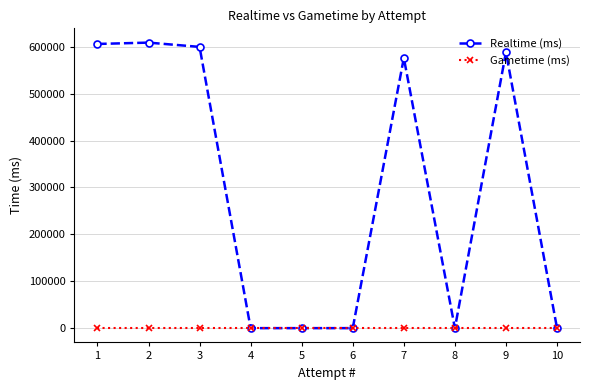

What is the greatest value displayed?

608840